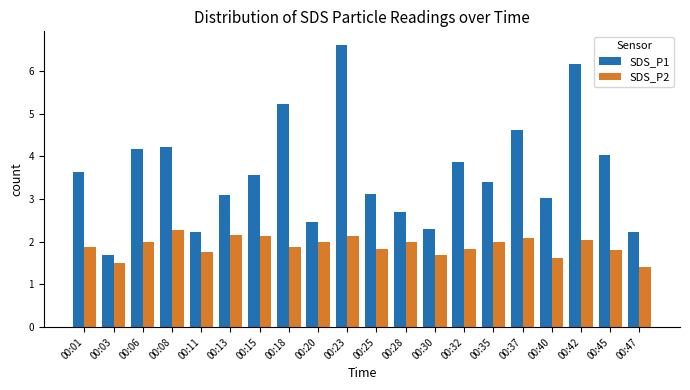

Which category has the lowest value across all series?

00:47